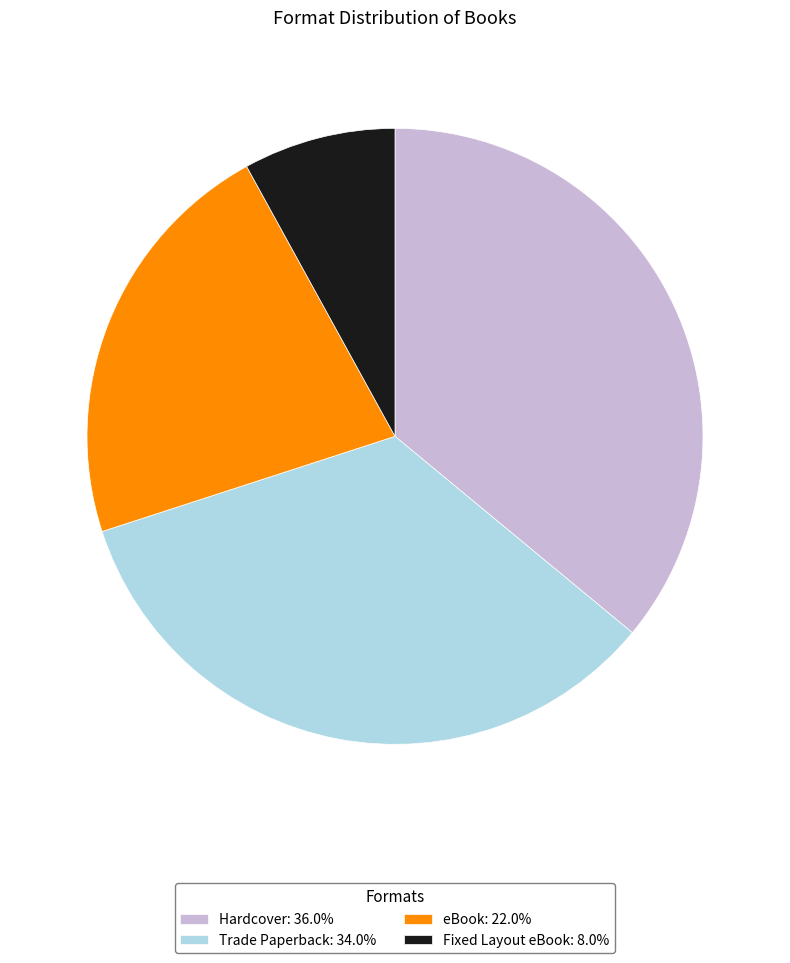

Do Hardcover and Fixed Layout eBook together represent more than half of the pie?

No